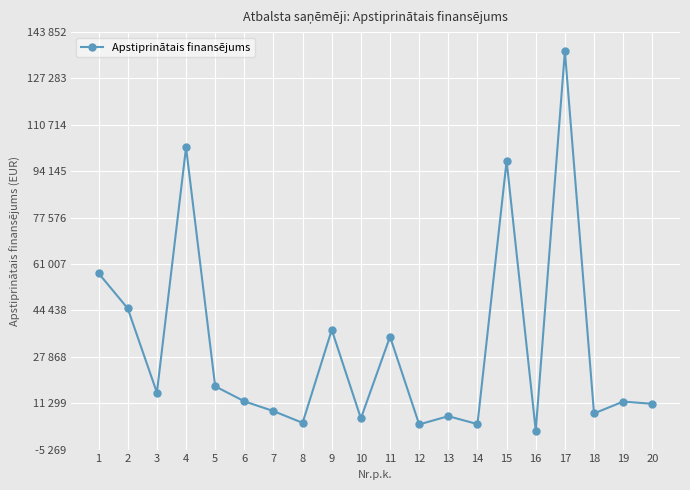

Does the chart have visible grid lines?

Yes